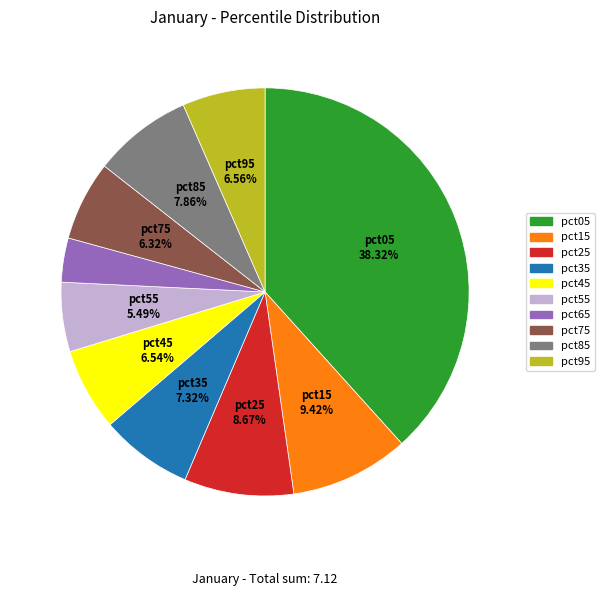

Is there a majority slice in this chart?

No